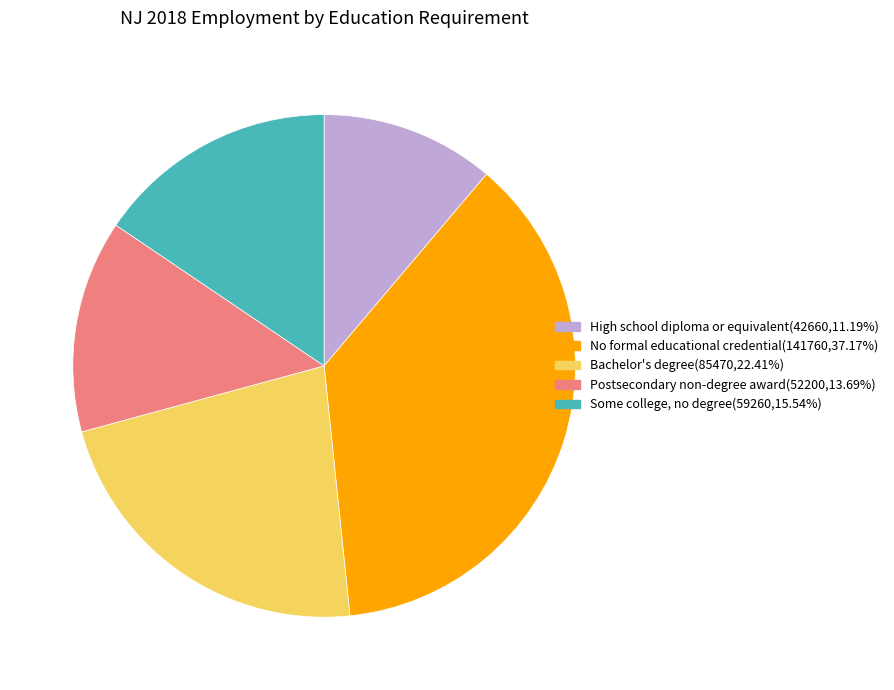

Combined, do Some college, no degree and Postsecondary non-degree award account for over 50%?

No